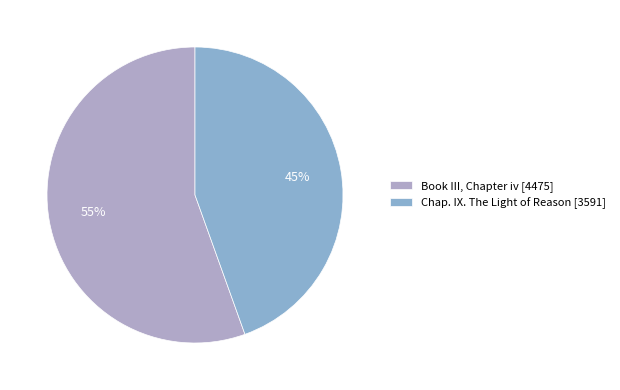

Is it true that Chap. IX. The Light of Reason is 45% of the pie?

True